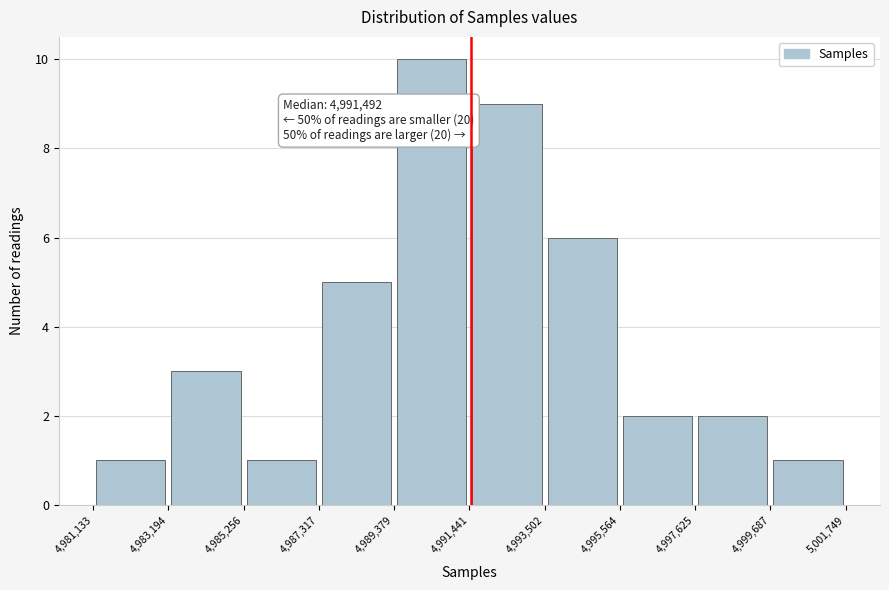

Which range on the x-axis has the tallest bar?

4,989,379 to 4,991,441